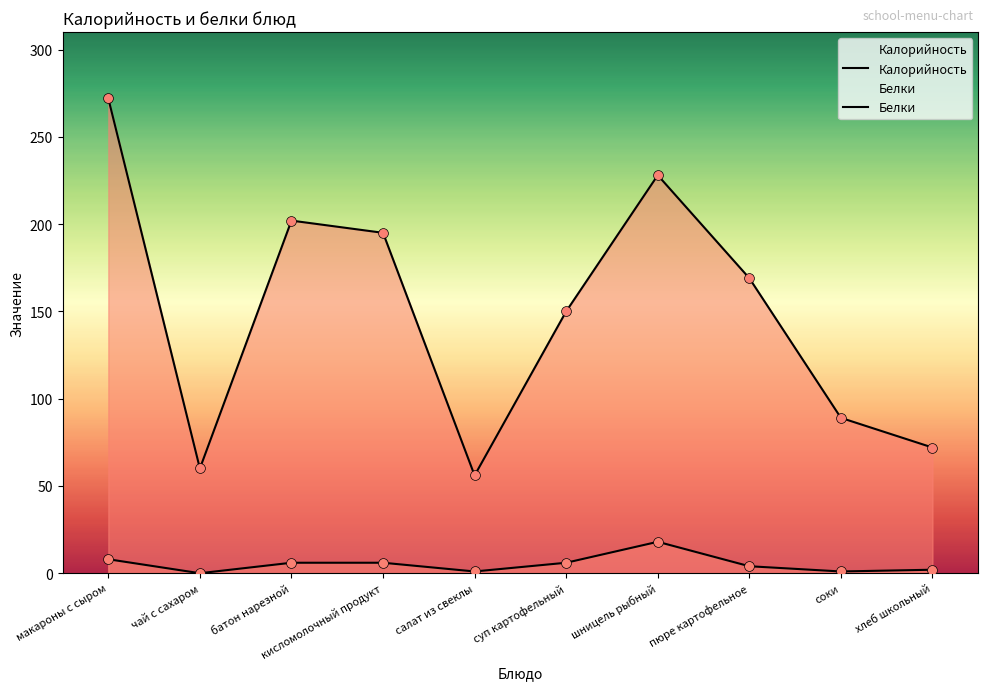

Which series reaches the maximum Y coordinate?

Калорийность